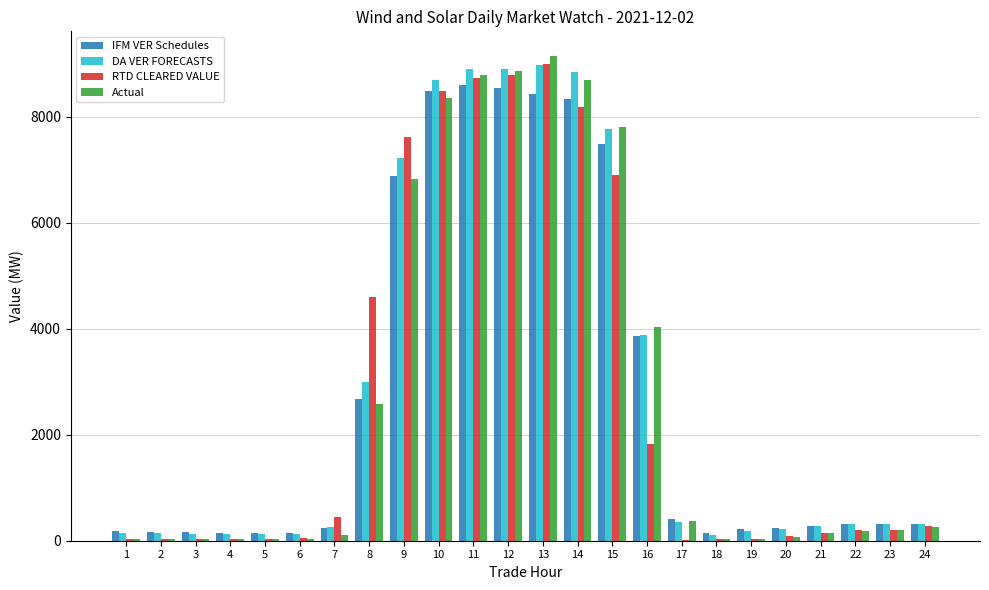

How many data points in IFM VER Schedules are above 309?

12